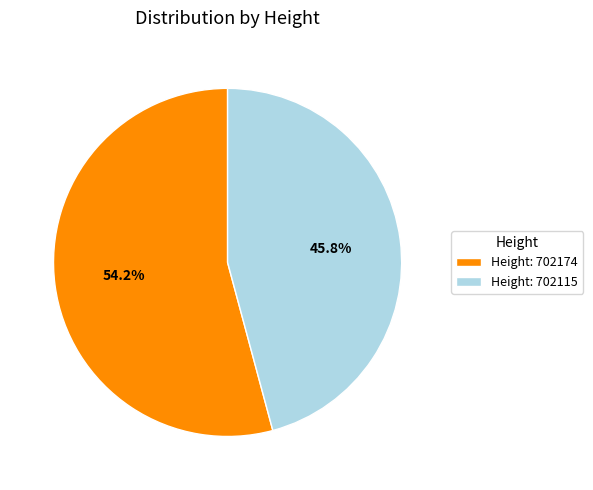

What percentage do Height: 702174 and Height: 702115 together represent?

100.0%